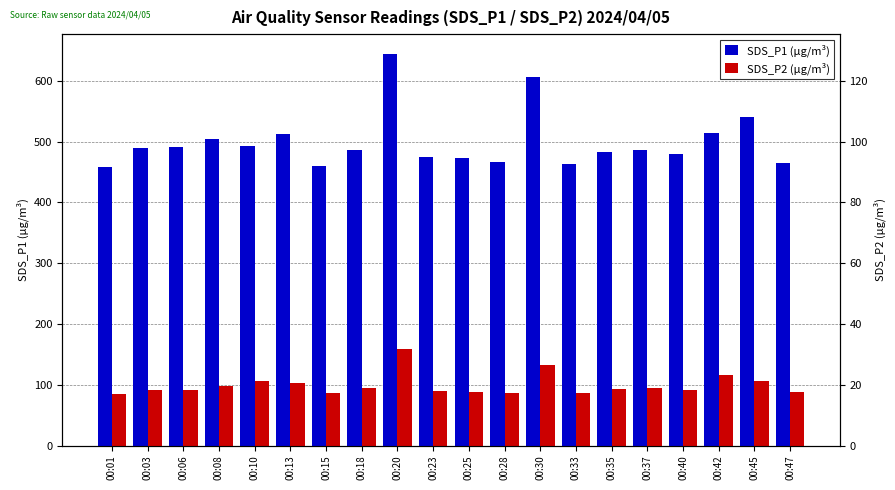

How many values in the SDS_P1 (µg/m³) series exceed 486?

11